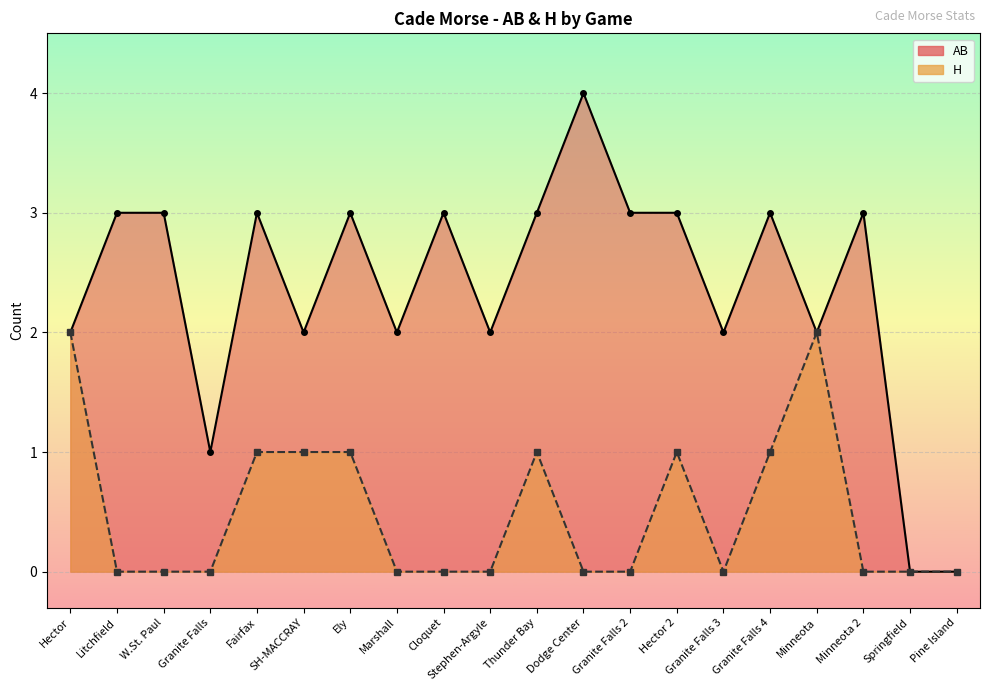

At which label does AB first exceed 3?

Dodge Center